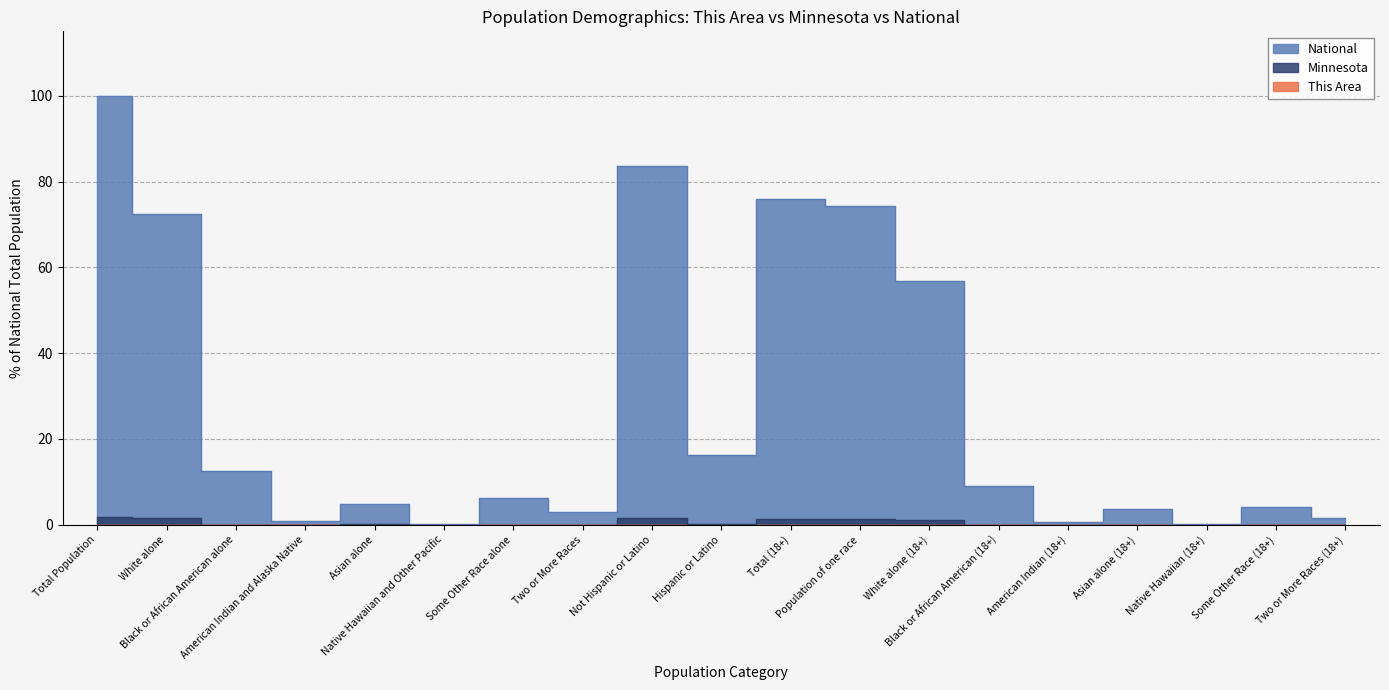

Rank the series at Hispanic or Latino from highest to lowest value.

National, Minnesota, This Area